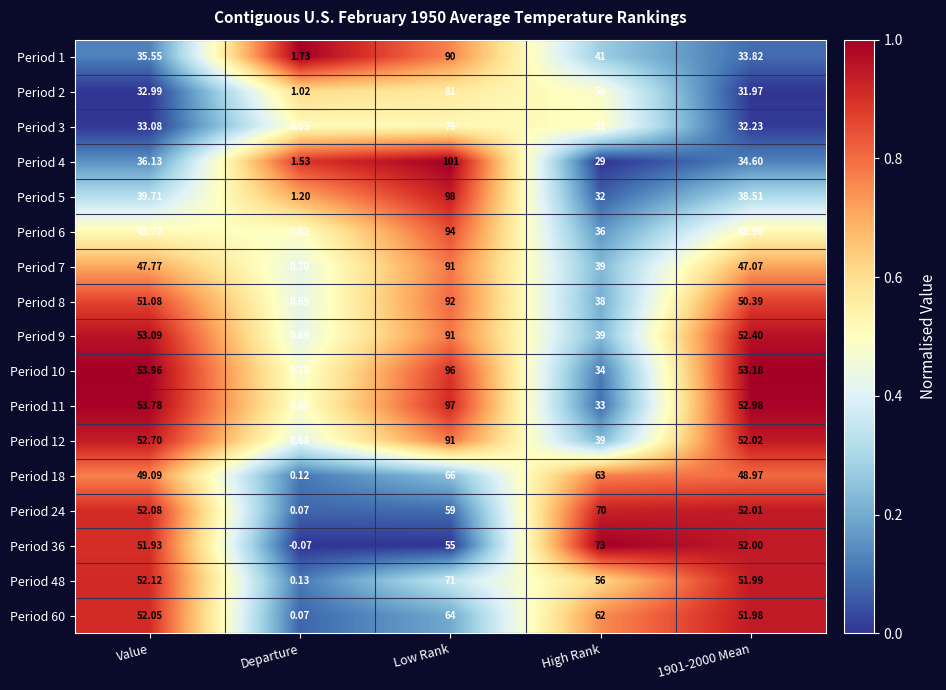

At which category does the chart reach its minimum across all series?

Departure